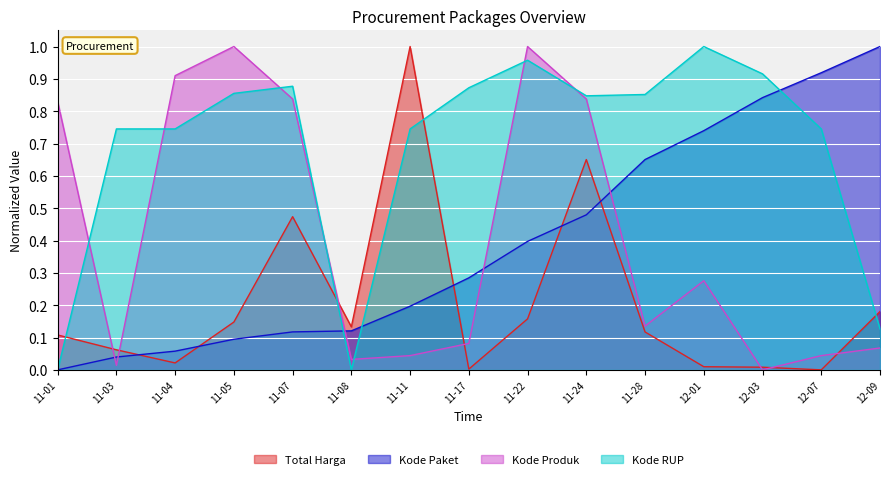

Rank the series by their maximum value, from highest to lowest.

Total Harga, Kode Paket, Kode Produk, Kode RUP